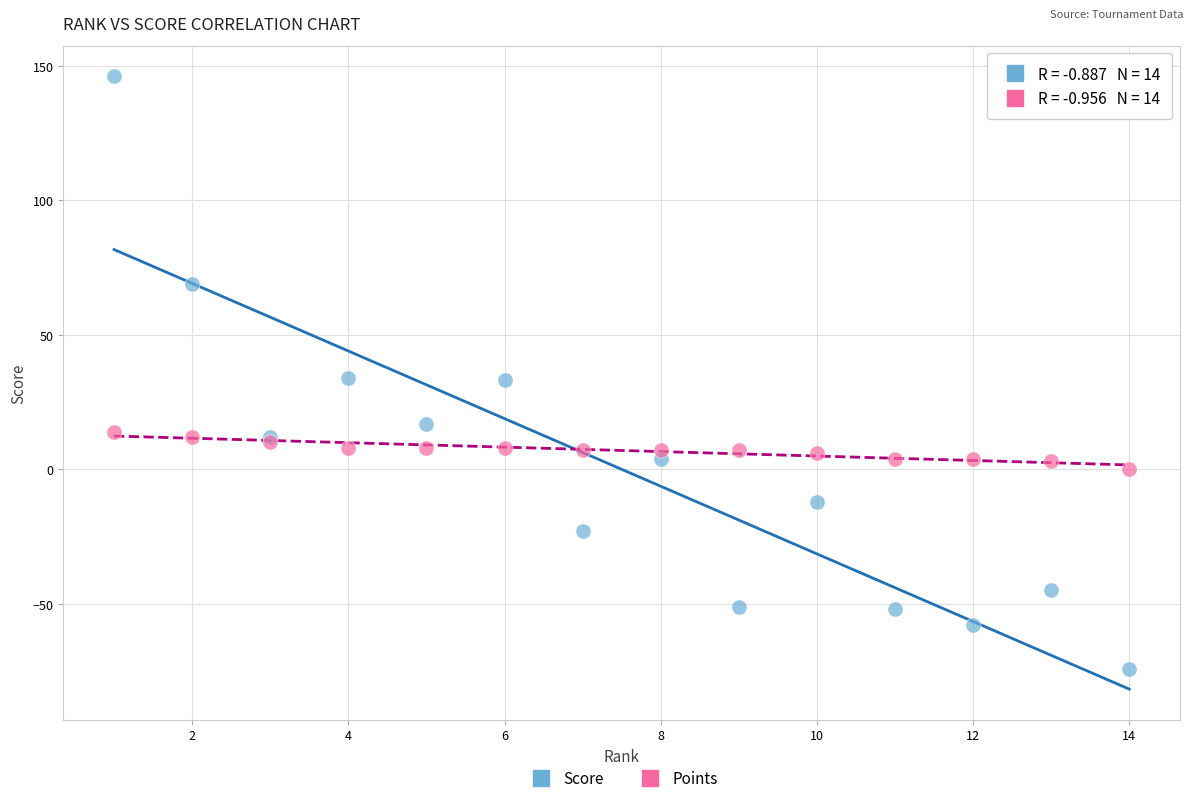

Which series contains the highest Y value?

Score